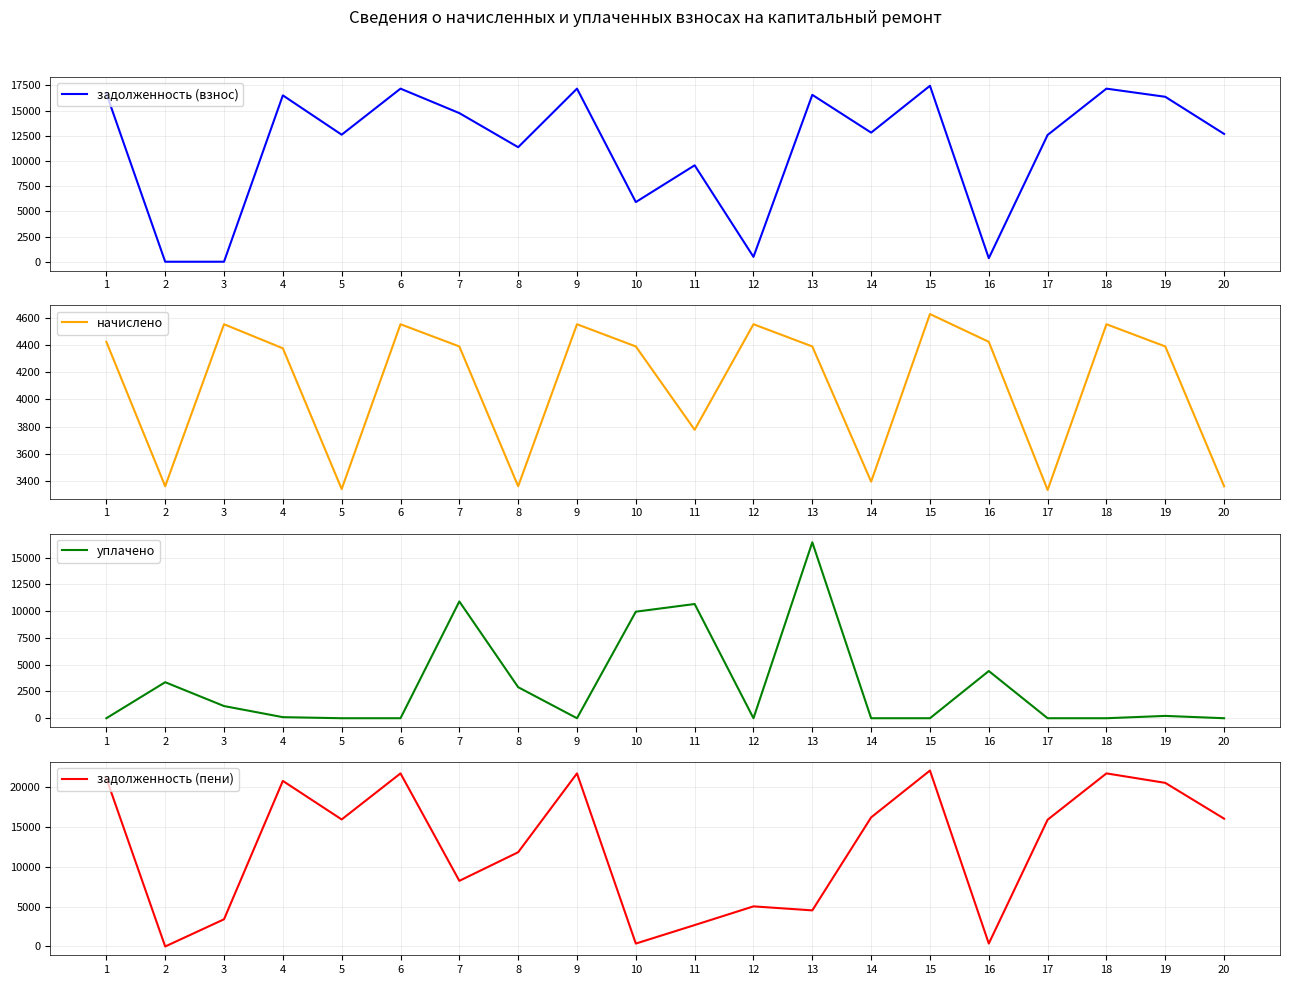

The уплачено series shows 16419.3 at 13. True or false?

True